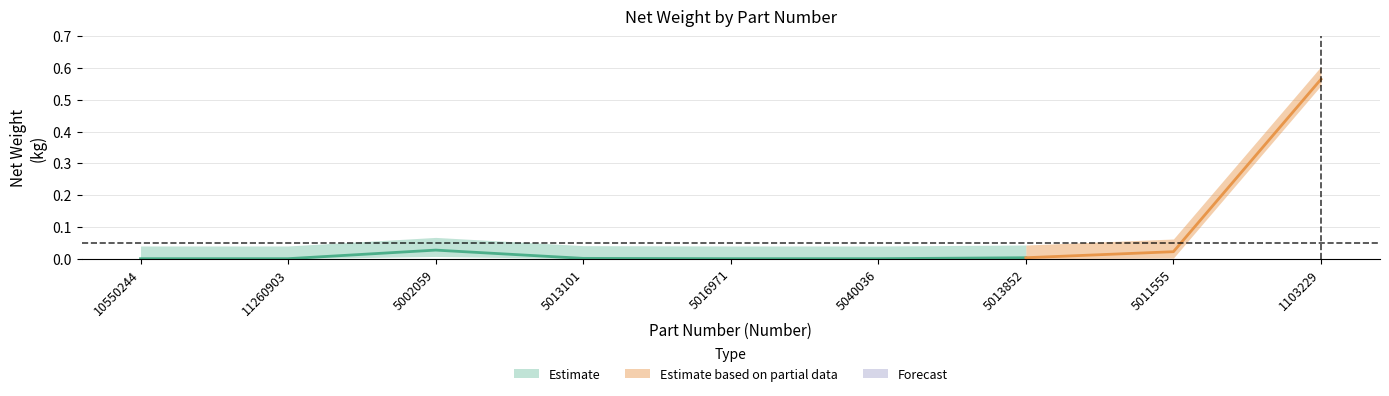

The chart shows a value of 0.0 at 5040036. True or false?

True